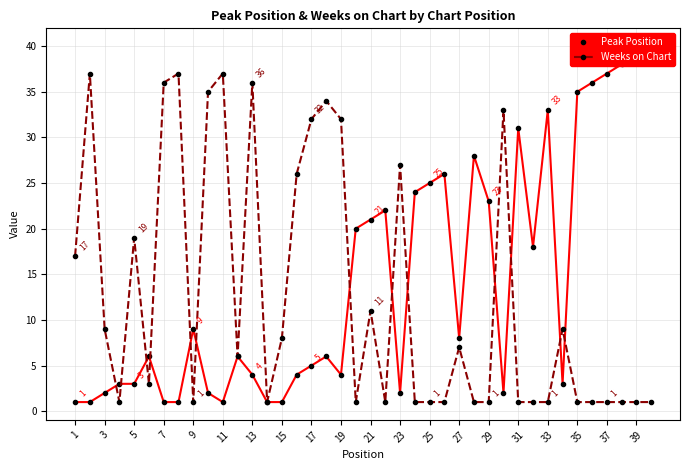

Reading left to right, transcribe all the data shown in this chart.

Peak Position: 1	1	2	3	3	6	1	1	9	2	1	6	4	1	1	4	5	6	4	20	21	22	2	24	25	26	8	28	23	2	31	18	33	3	35	36	37	38	39	40
Weeks on Chart: 17	37	9	1	19	3	36	37	1	35	37	6	36	1	8	26	32	34	32	1	11	1	27	1	1	1	7	1	1	33	1	1	1	9	1	1	1	1	1	1